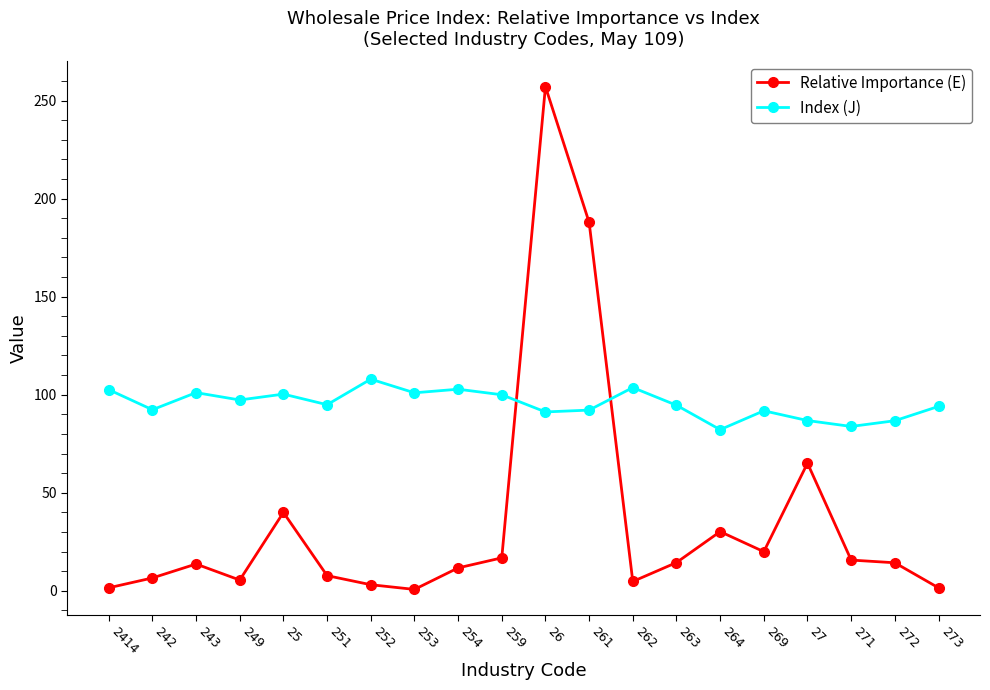

The Index (J) series shows 83.8 at 271. True or false?

True